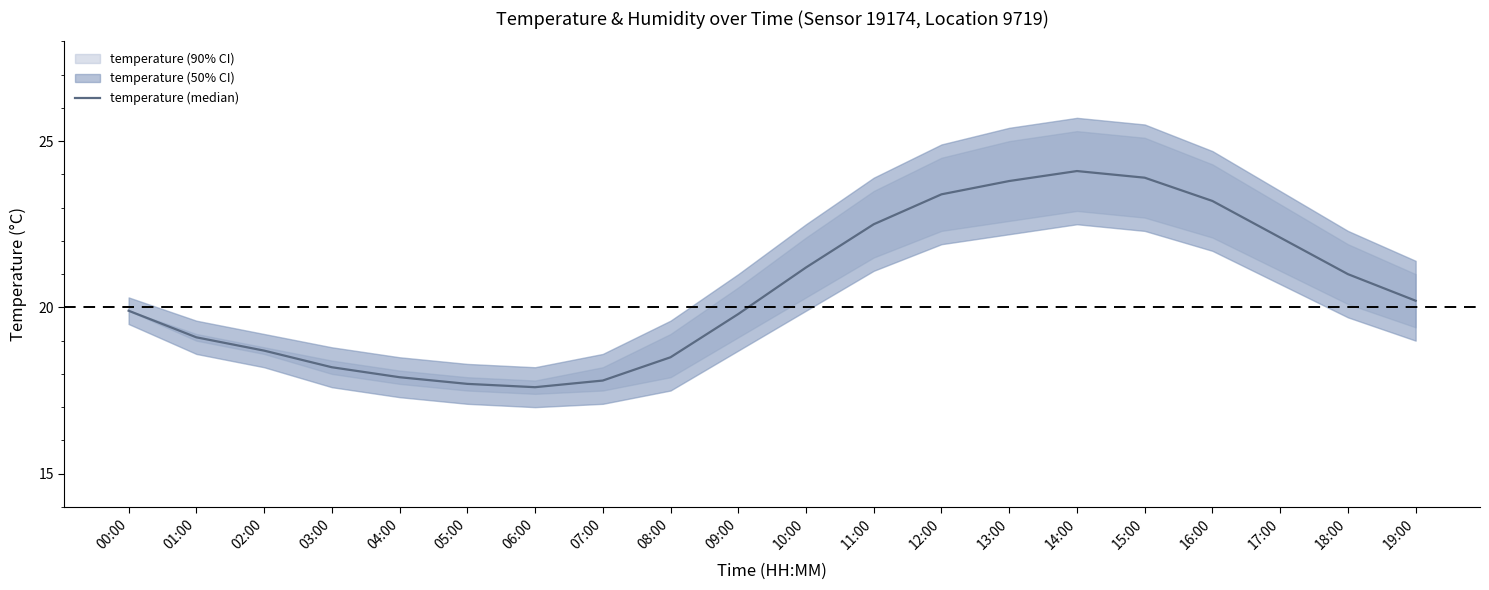

Approximately how many times larger is the value at 19:00 compared to 15:00?

0.8